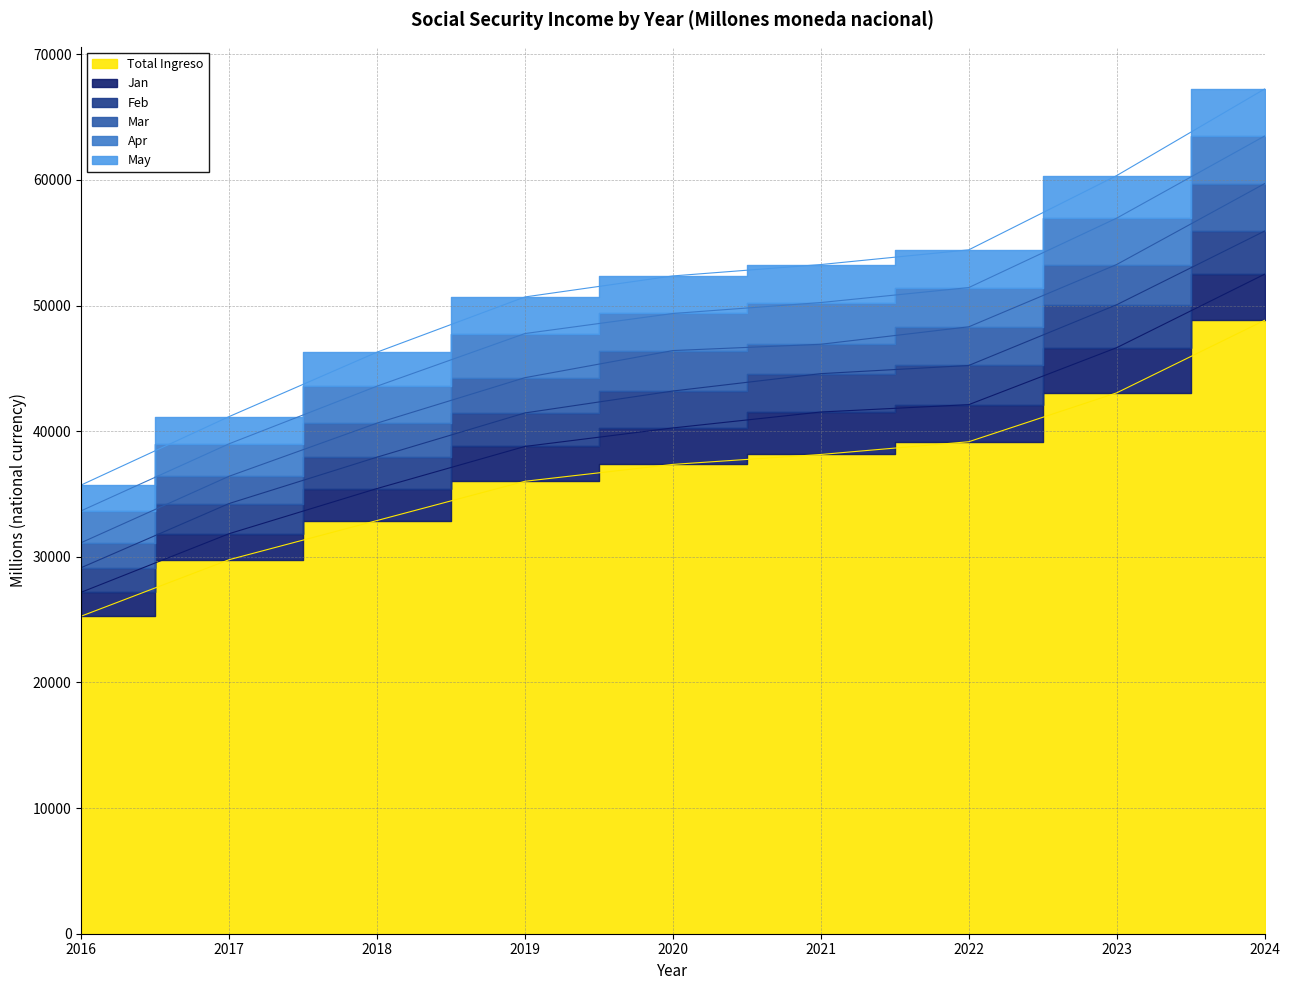

At which label does Feb first exceed 2938?

2020